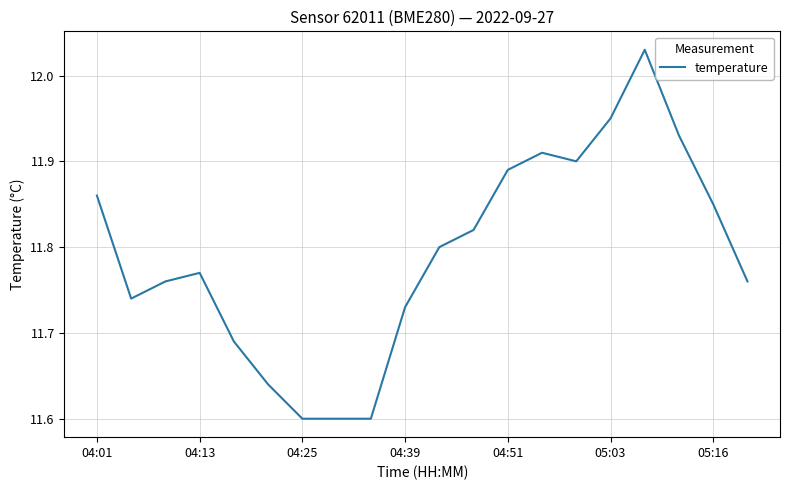

The value at 04:39 is 2.8. True or false?

False